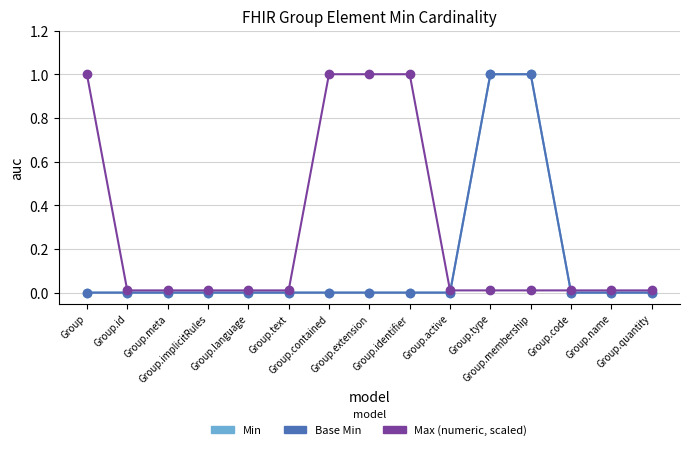

Is this an area chart (filled region under the line)?

No